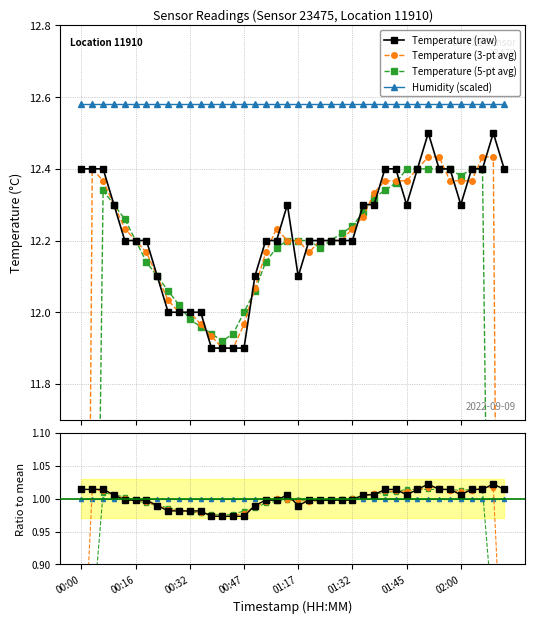

Reading right to left, what are all the values shown in this chart?

12.4	12.5	12.4	12.4	12.3	12.4	12.4	12.5	12.4	12.3	12.4	12.4	12.3	12.3	12.2	12.2	12.2	12.2	12.2	12.1	12.3	12.2	12.2	12.1	11.9	11.9	11.9	11.9	12.0	12.0	12.0	12.0	12.1	12.2	12.2	12.2	12.3	12.4	12.4	12.4